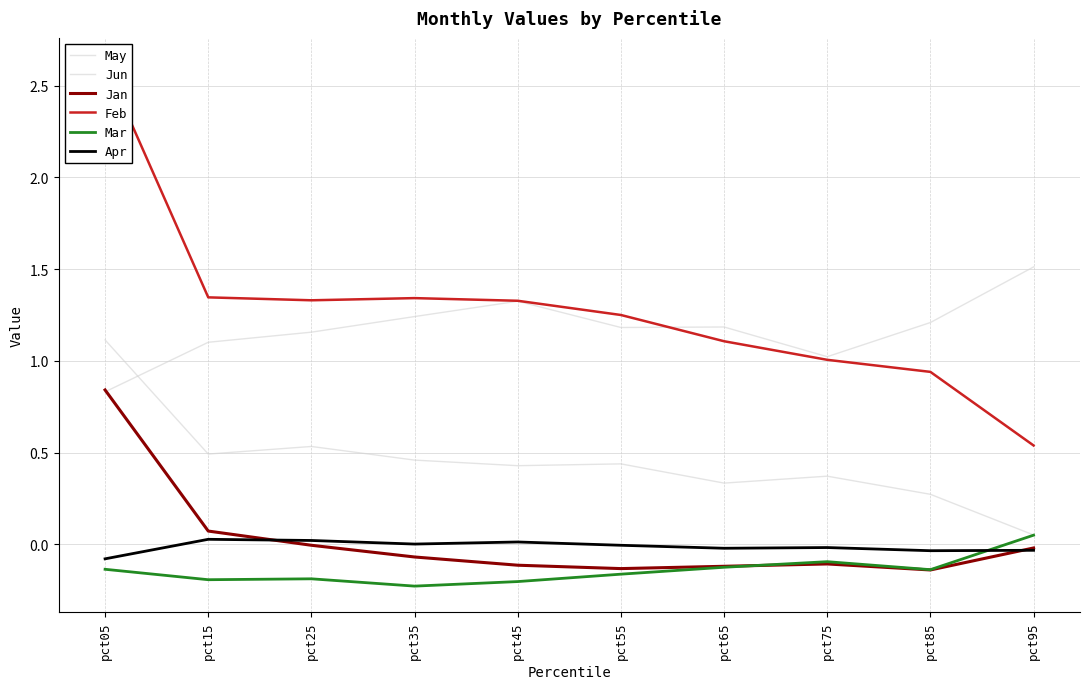

Which series has the largest total across all categories?

Feb